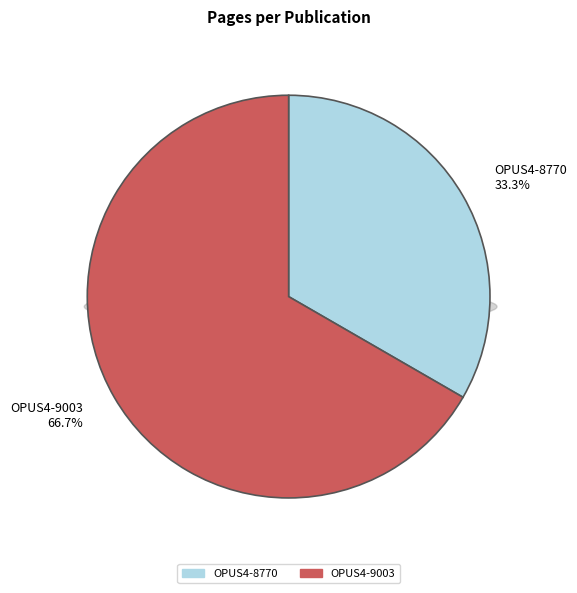

Is it true that OPUS4-9003 is 54% of the pie?

False